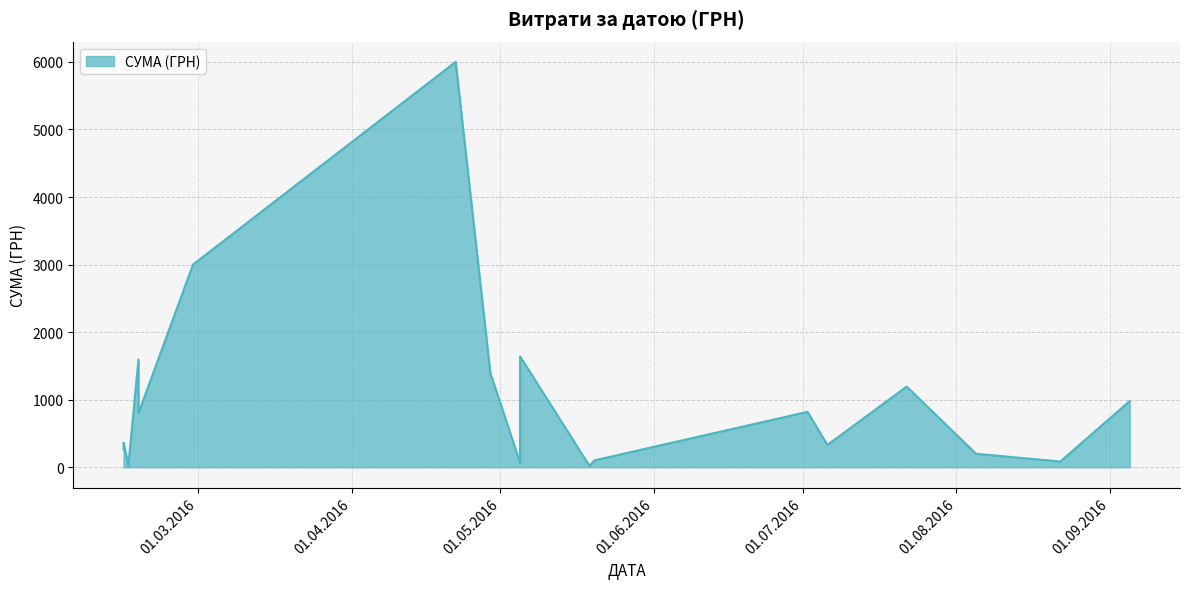

Which category has the lowest value across all series?

16.02.2016